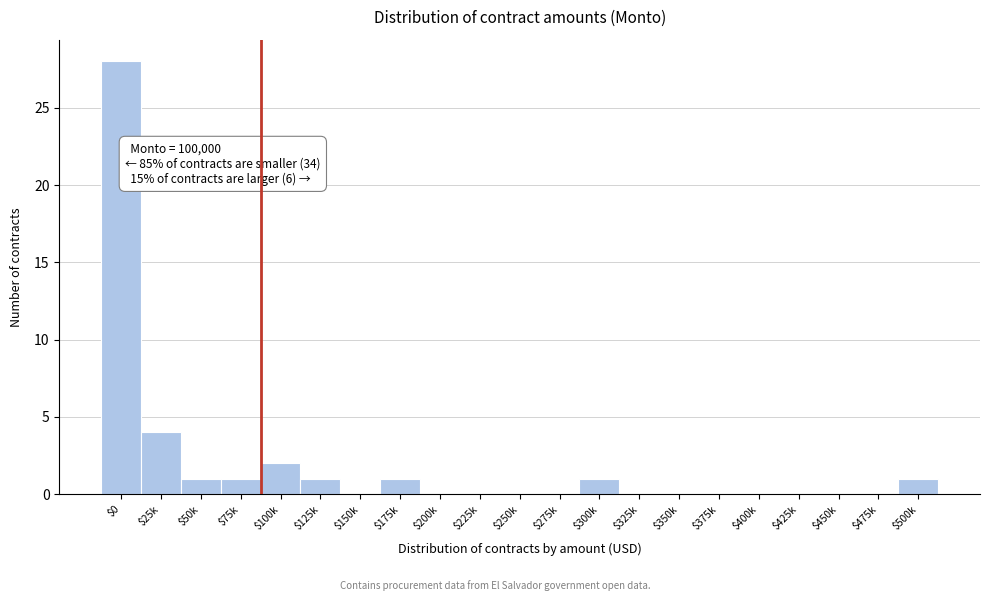

At which category does the chart reach its peak across all series?

$0